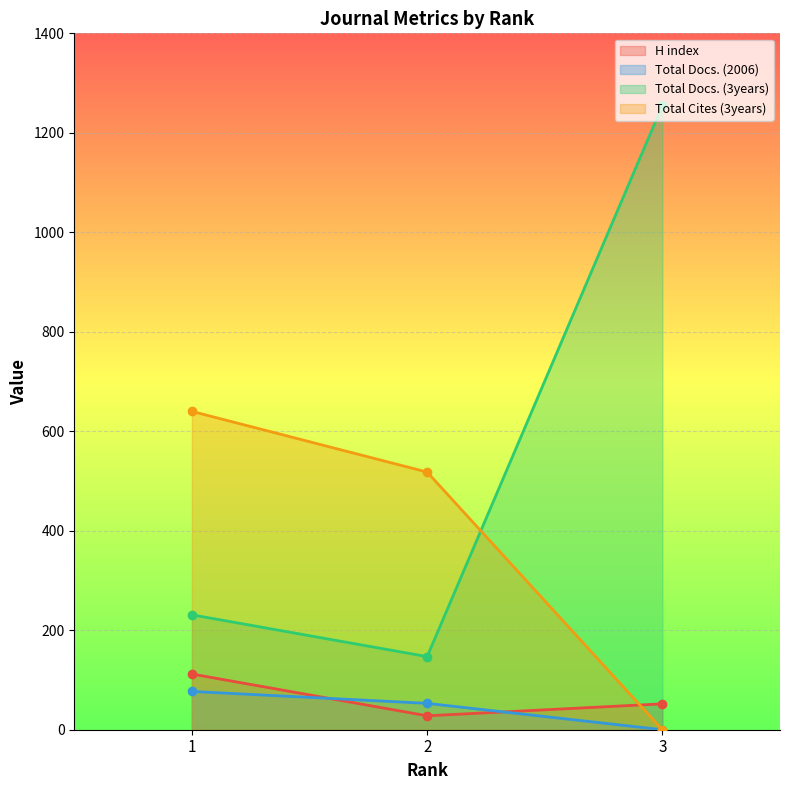

The Total Docs. (3years) series shows 147 at 2. True or false?

True